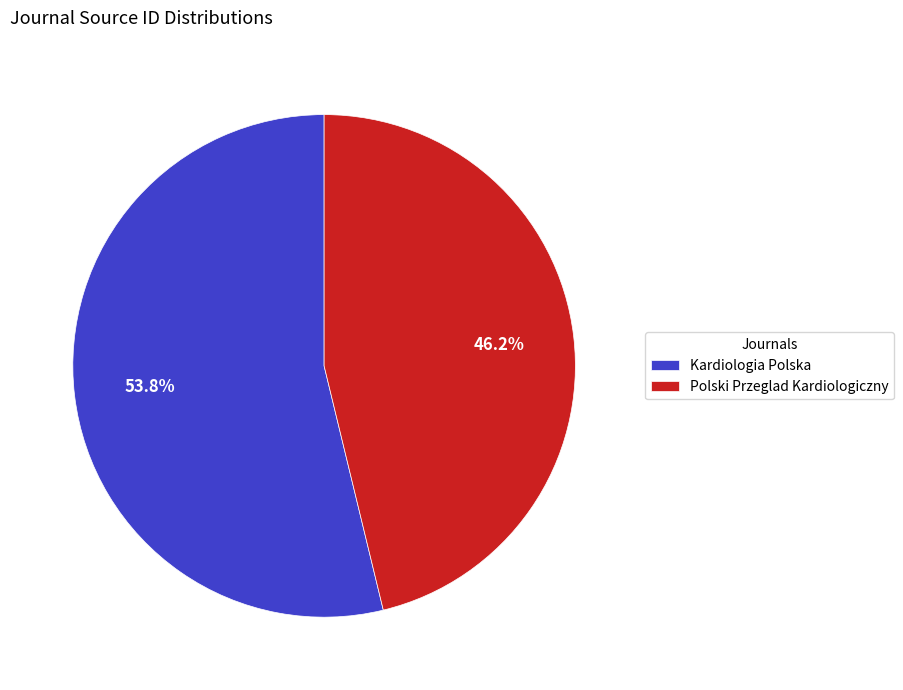

To the nearest percent, what is the difference between the Kardiologia Polska and Polski Przeglad Kardiologiczny slice percentages?

8%